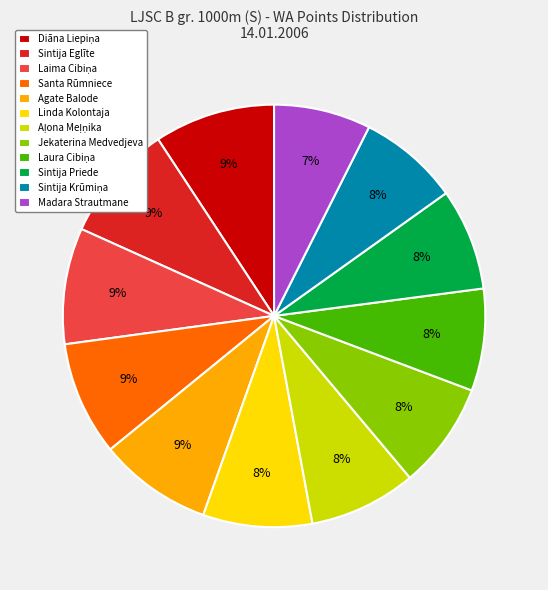

Is there any slice that represents more than half of the pie?

No